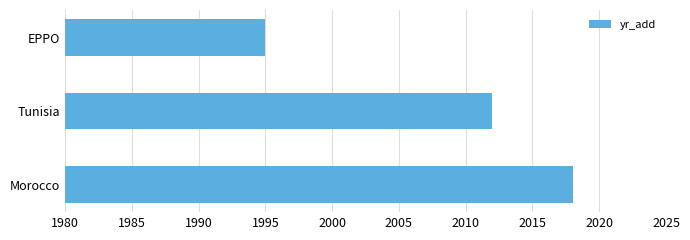

What is the smallest value displayed?

1995